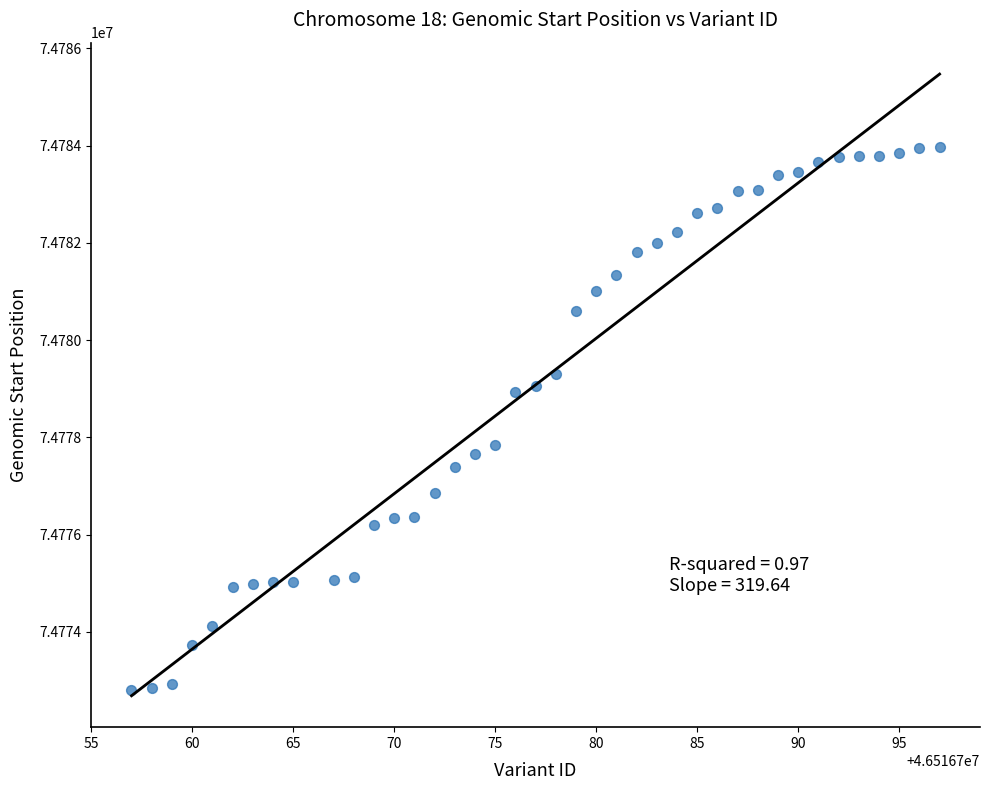

What is the range of Y values (max minus min)?

11177